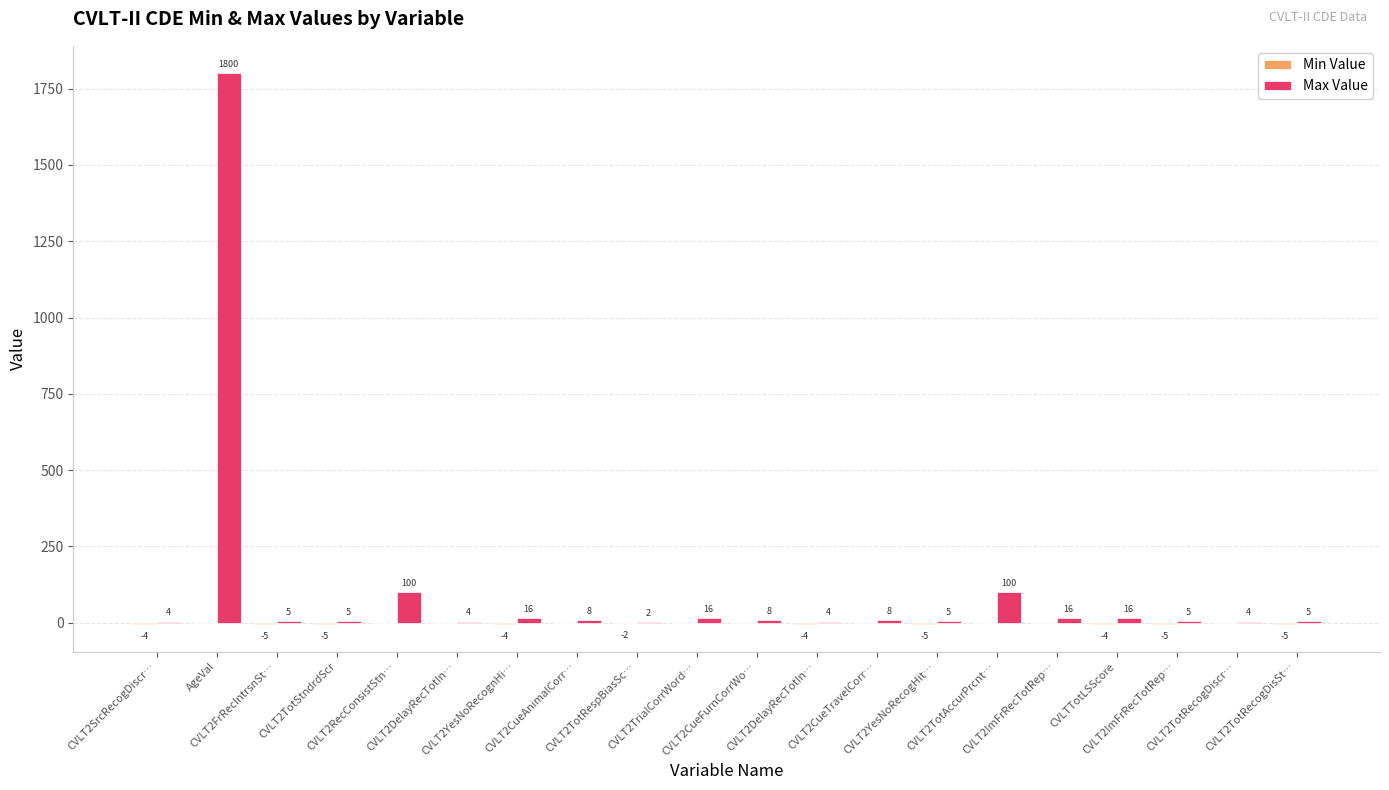

List the series in order of their overall mean, lowest first.

Min Value, Max Value